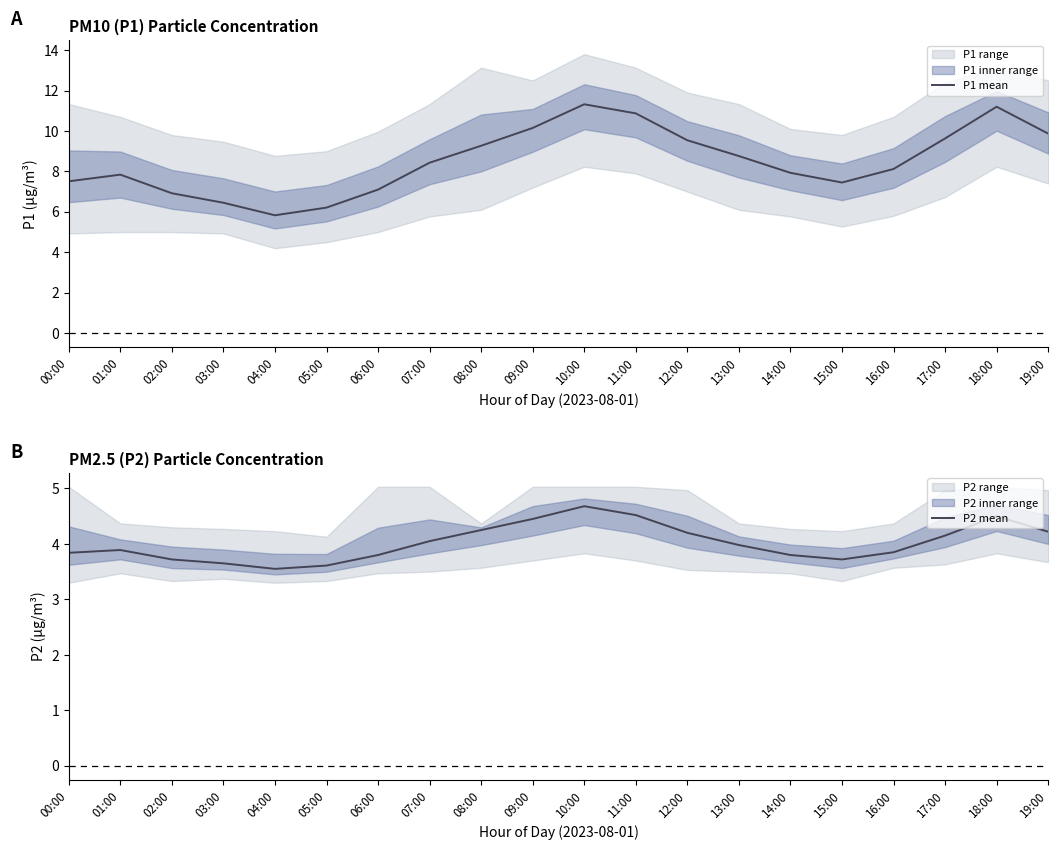

What is the highest value of the P1 mean series?

11.3